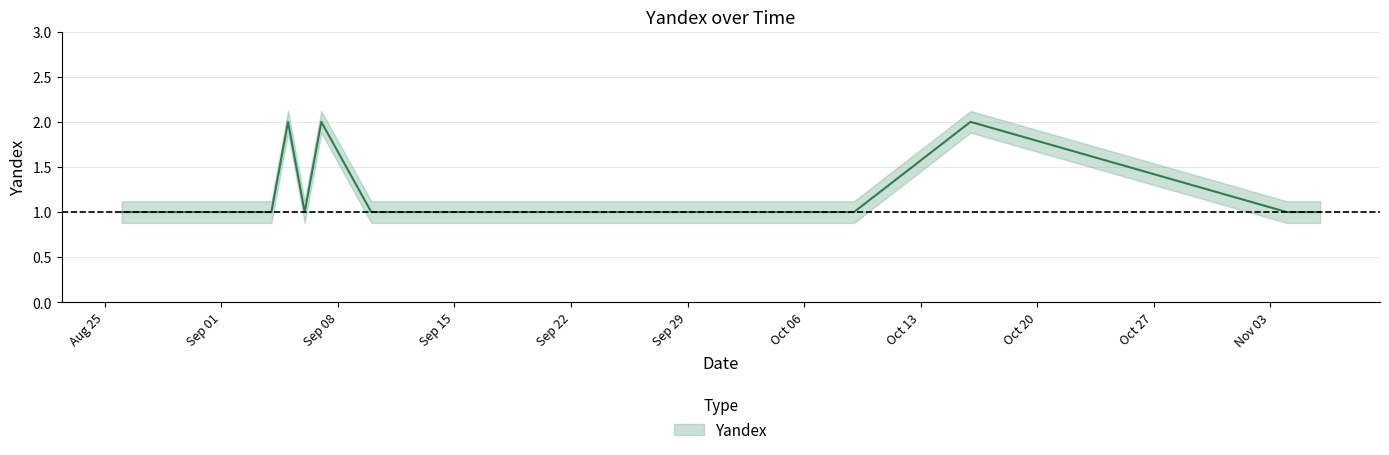

Between 2014-09-10 and 2014-11-06, which is larger?

2014-09-10